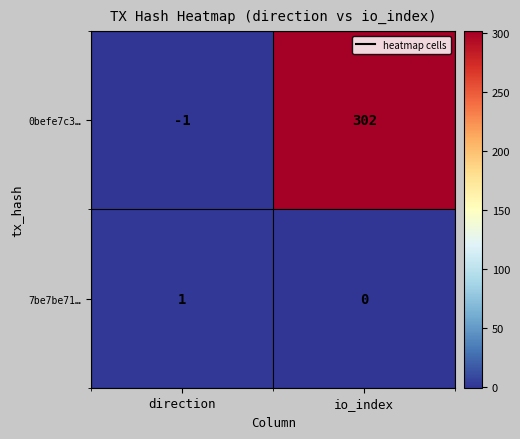

List the series in order of their overall mean, highest first.

0befe7c3…, 7be7be71…